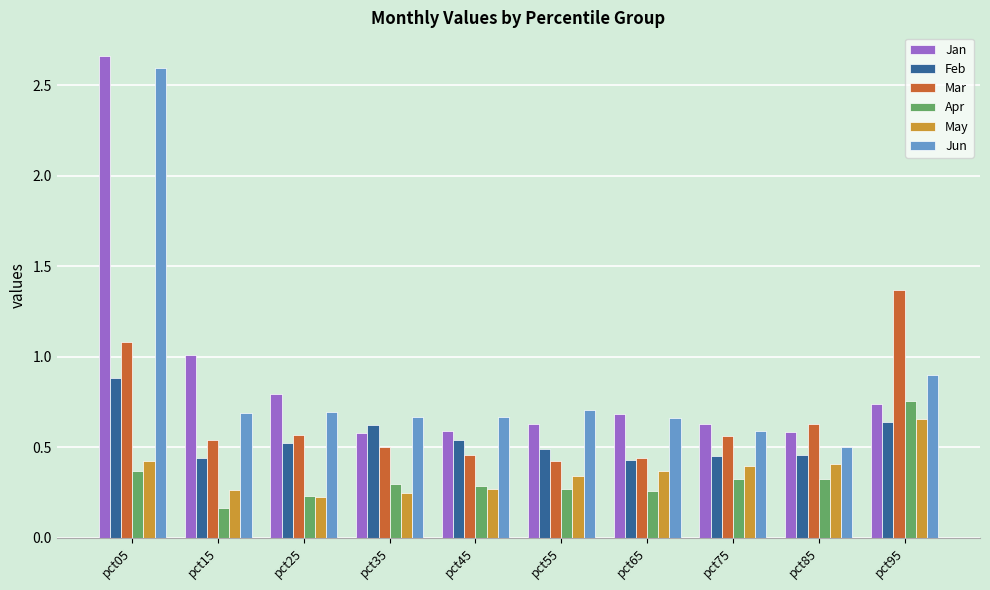

What is the highest value of the Jun series?

2.6